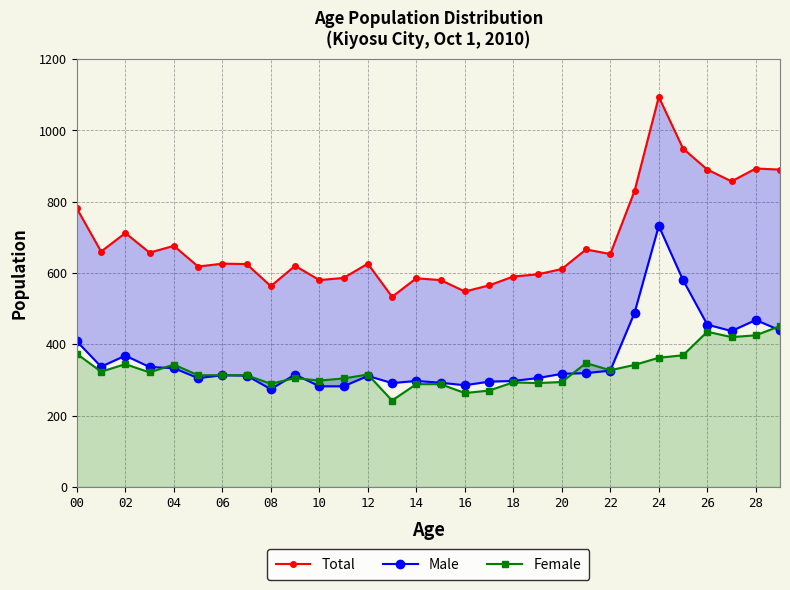

True or false: Female has more than 2 points higher than both neighbors.

True